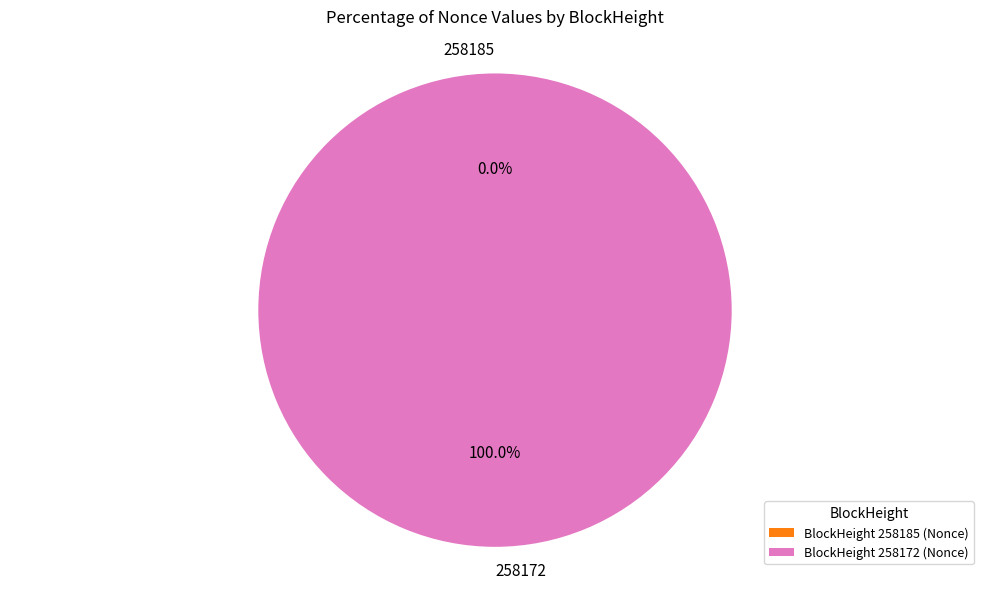

Count the number of slices in the pie.

2